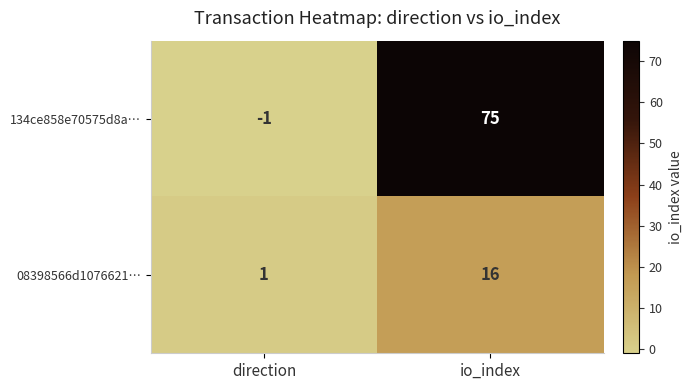

Where is 134ce858e70575d8a… nearest to the value 37?

direction